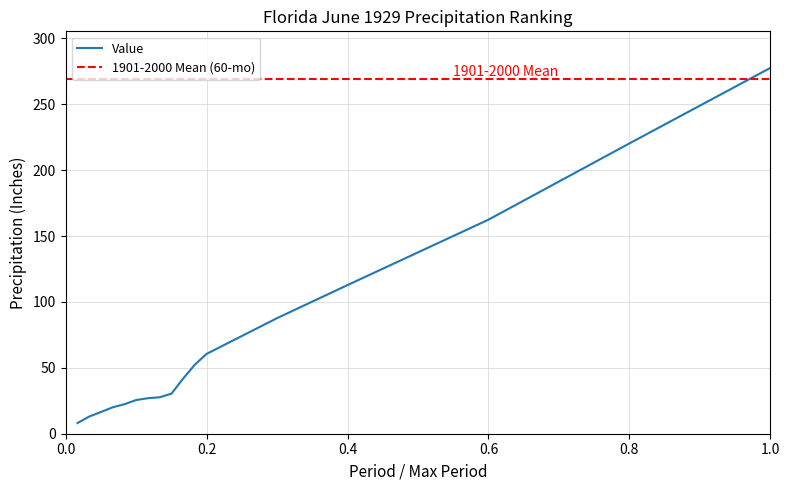

What is the minimum value for Value?

8.1